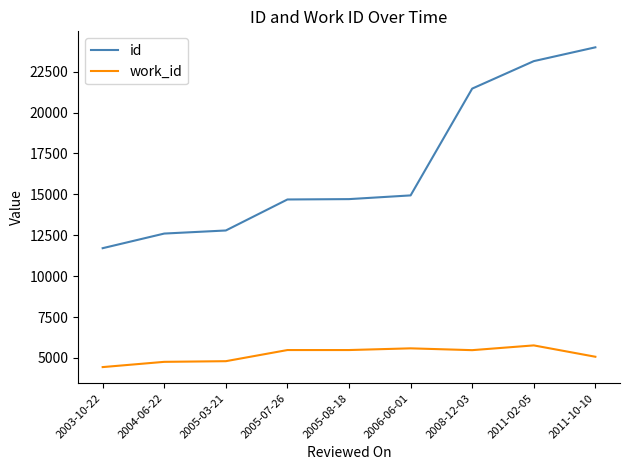

What is the total value across all series at 2006-06-01?

20521